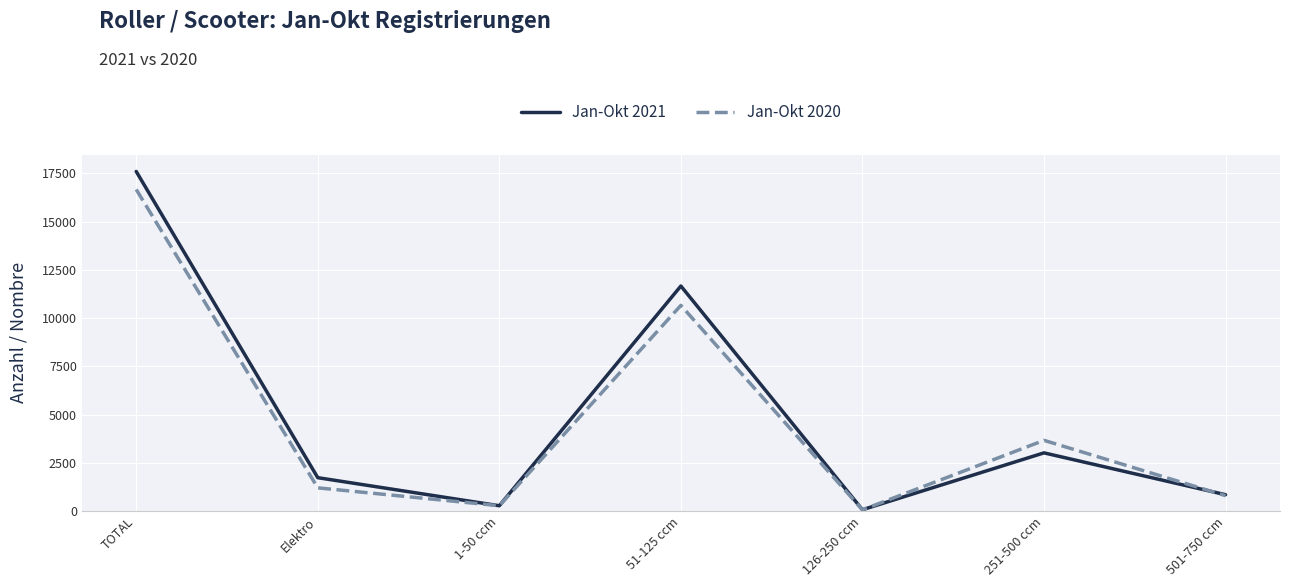

List the series in order of their overall mean, lowest first.

Jan-Okt 2020, Jan-Okt 2021